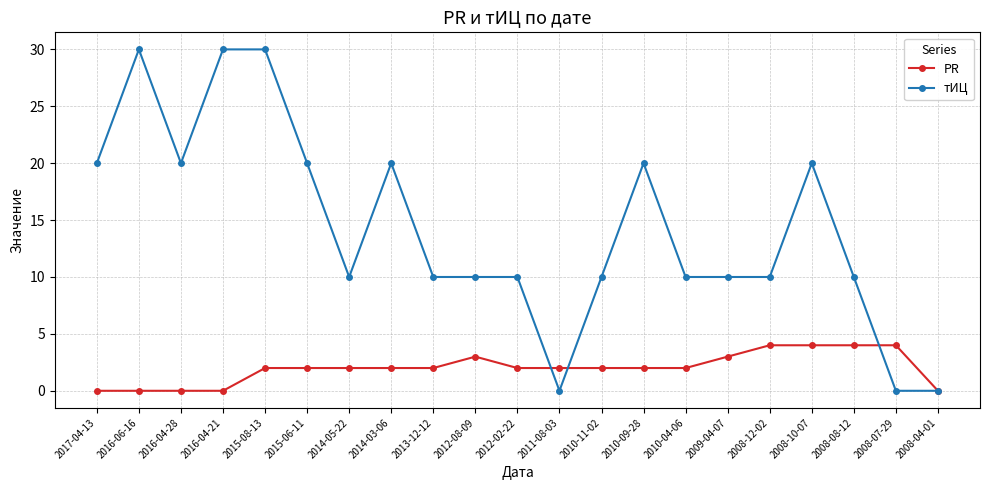

What is the label of the 6th point from the left?

2015-06-11